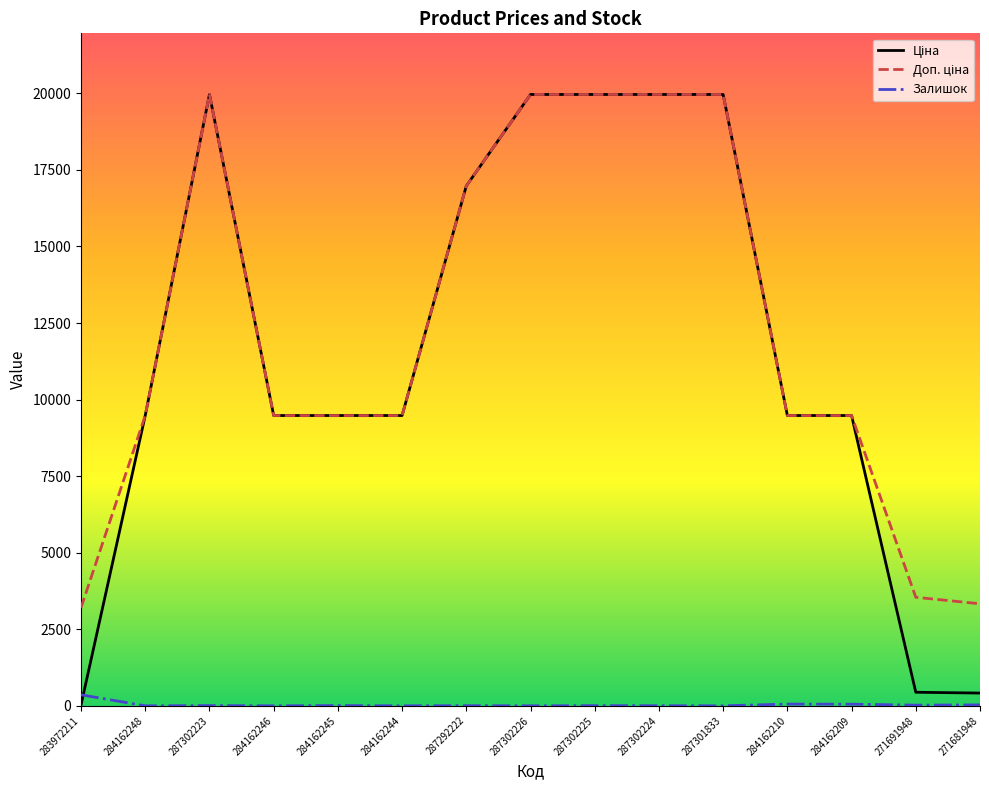

What is the maximum value shown in the chart?

19964.2